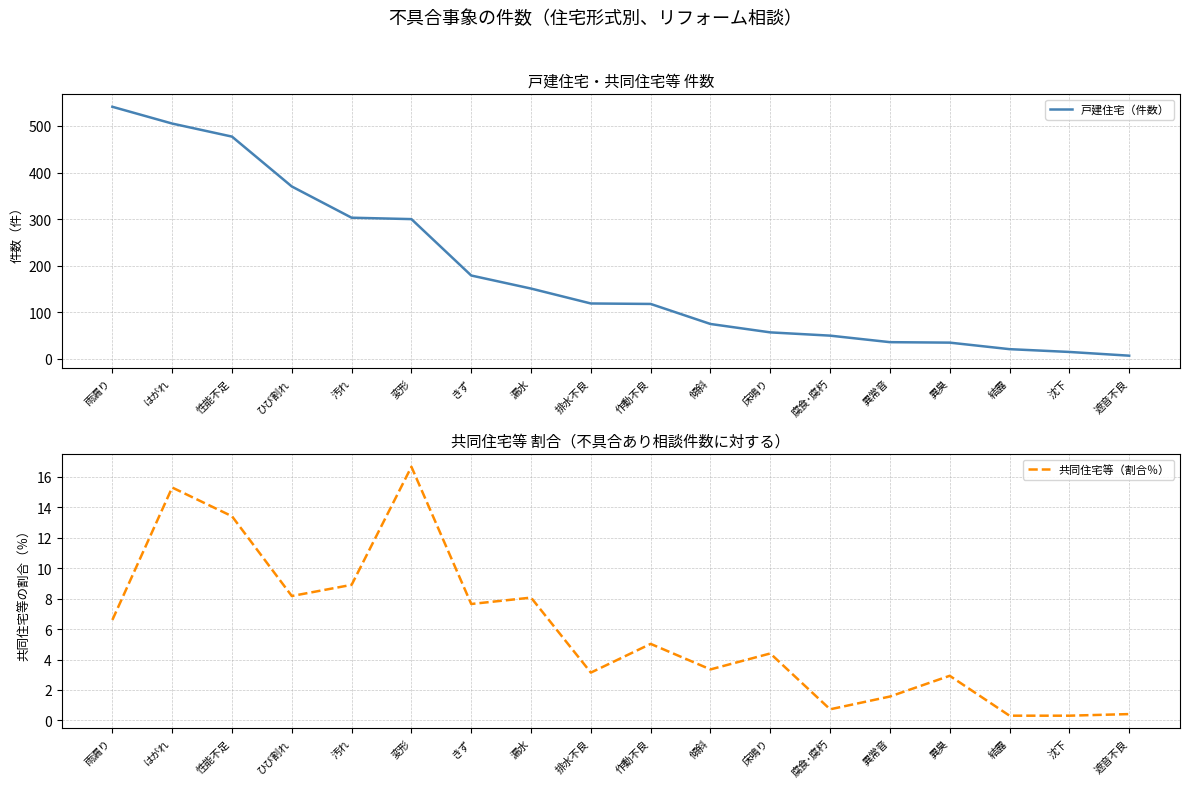

What is the spread (max minus min) of values at 雨漏り?

534.4